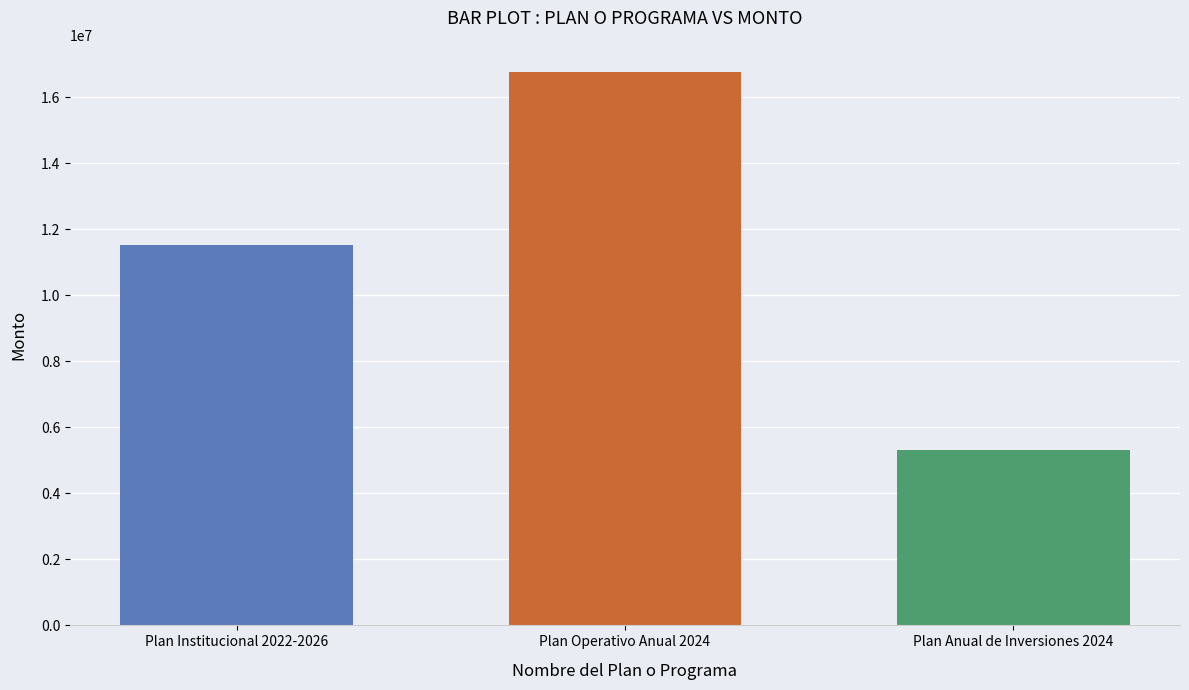

What is the sum of all values?

33566218.8